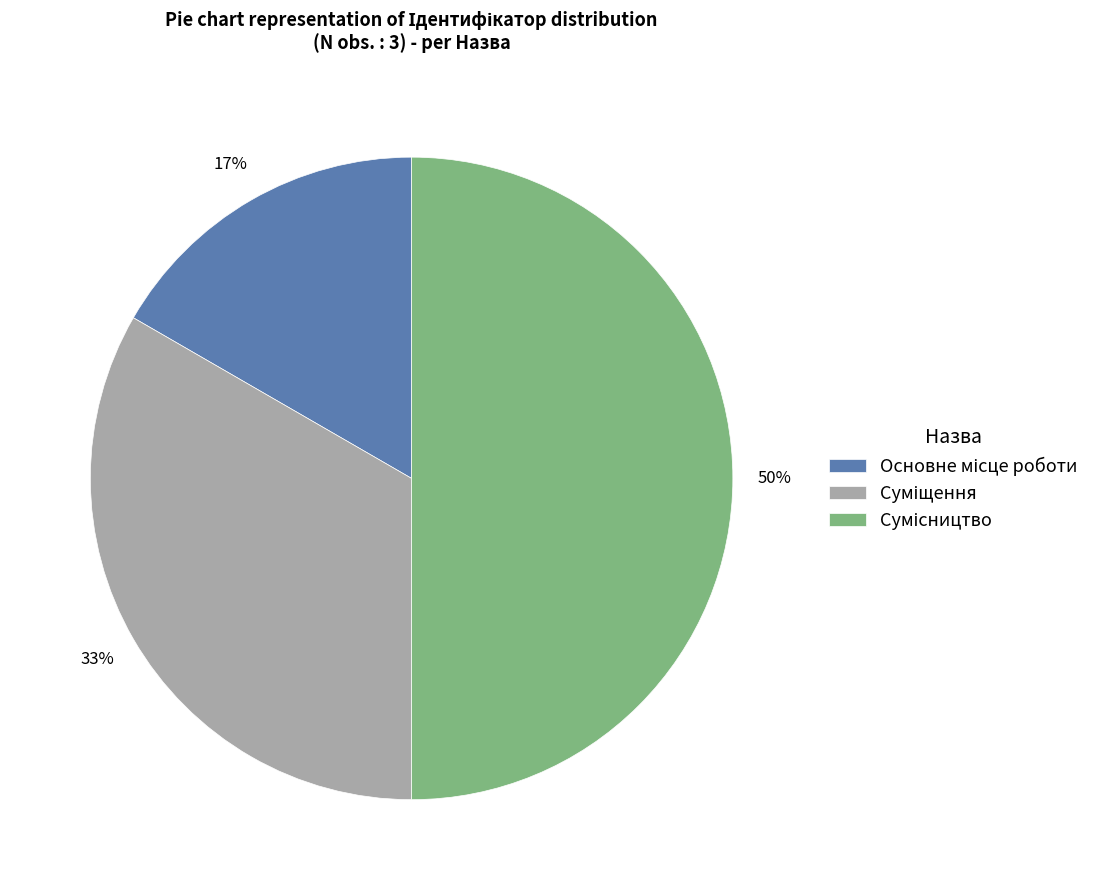

To the nearest percent, what is the average slice percentage?

33%